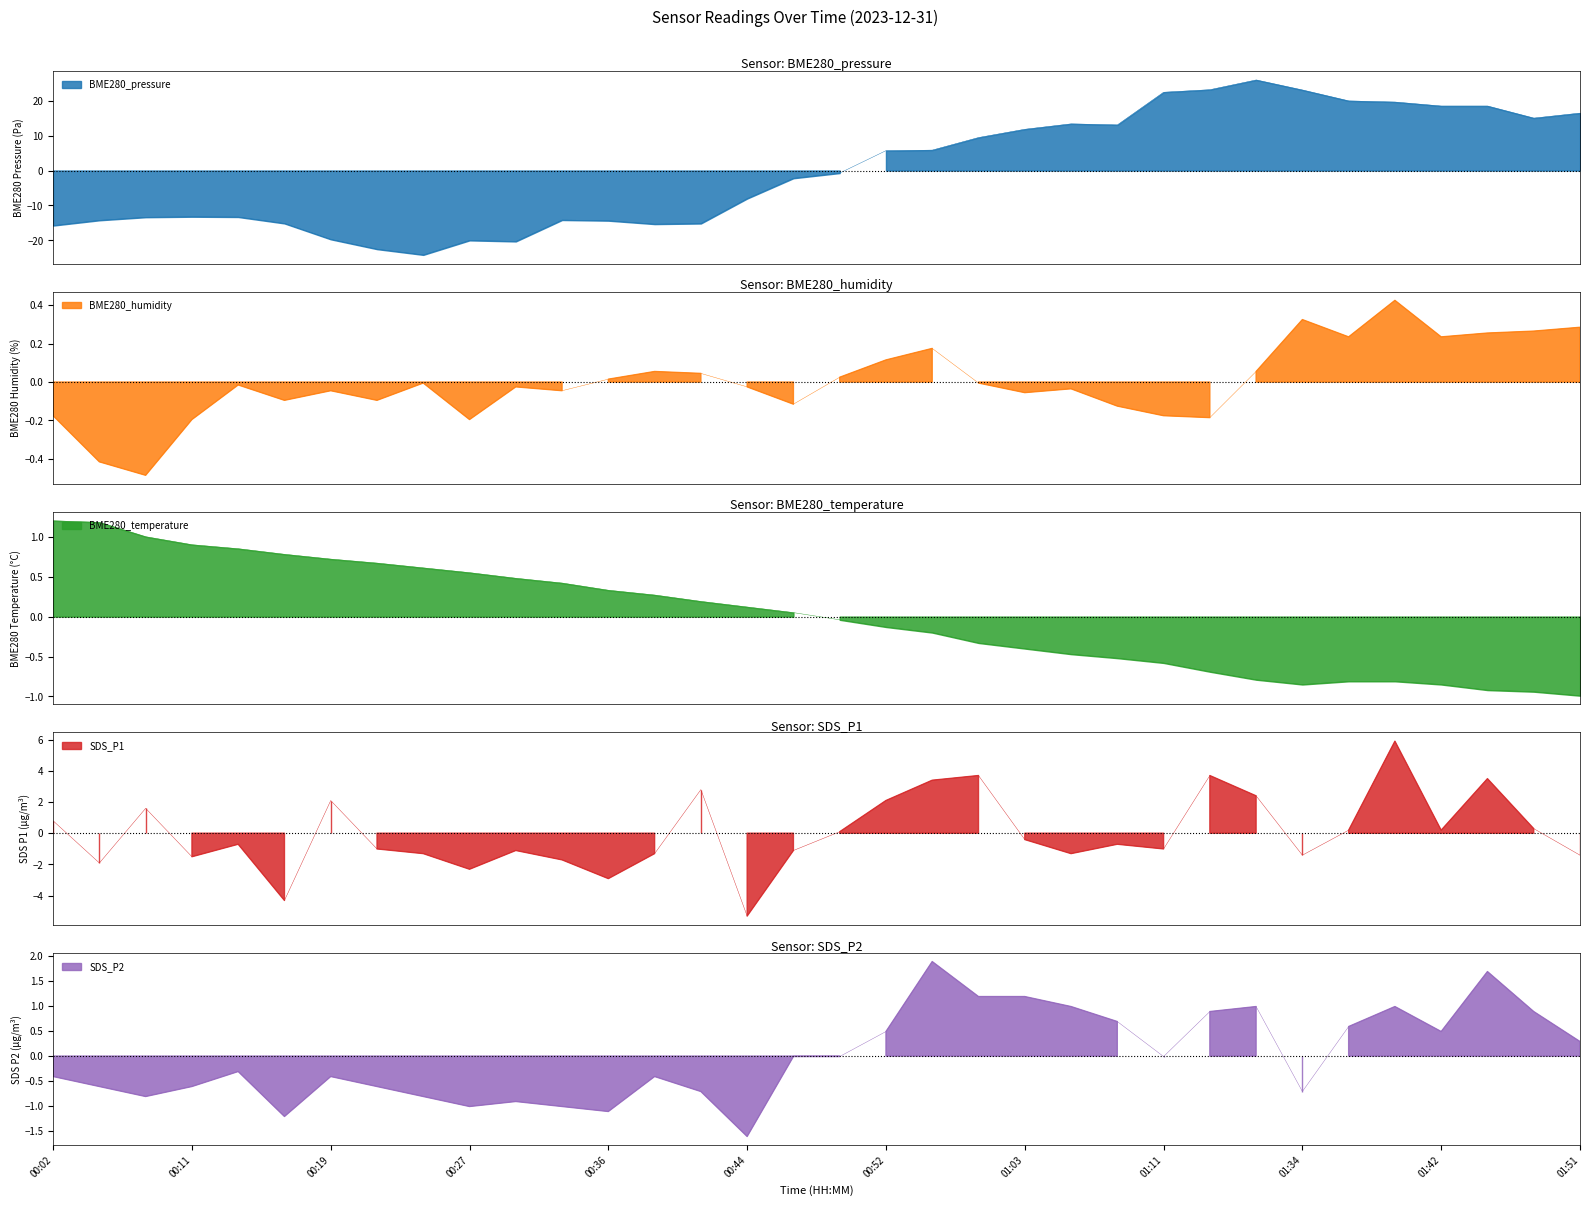

Where is the first local maximum for SDS_P2?

00:14